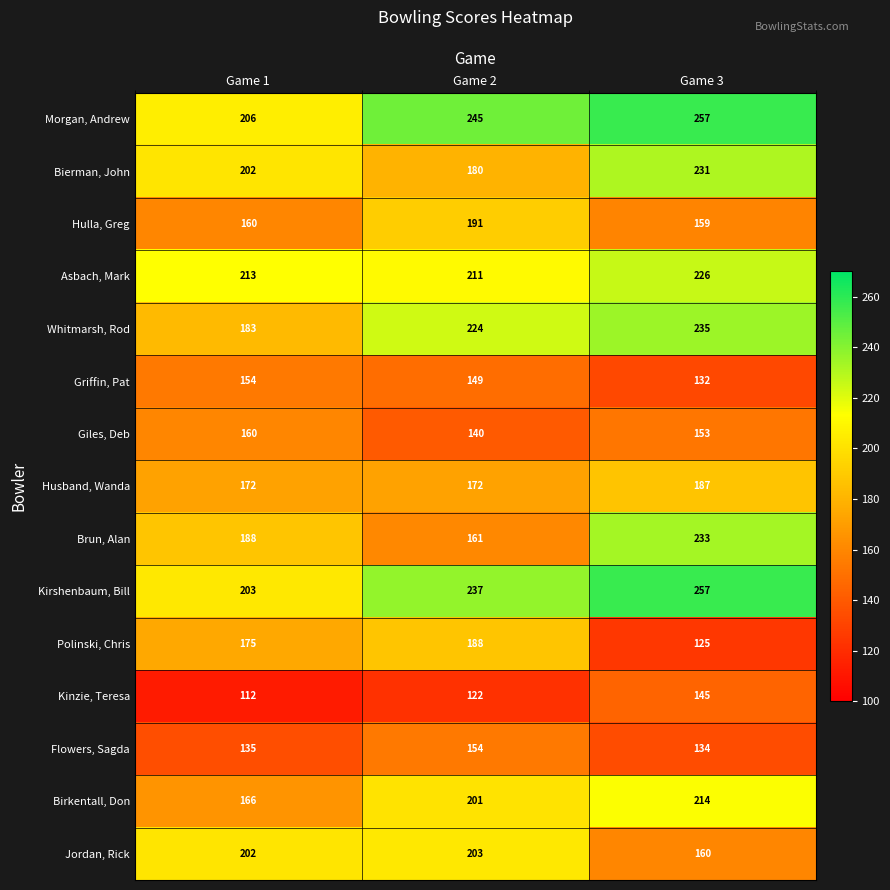

At which category does the chart reach its minimum across all series?

Game 1